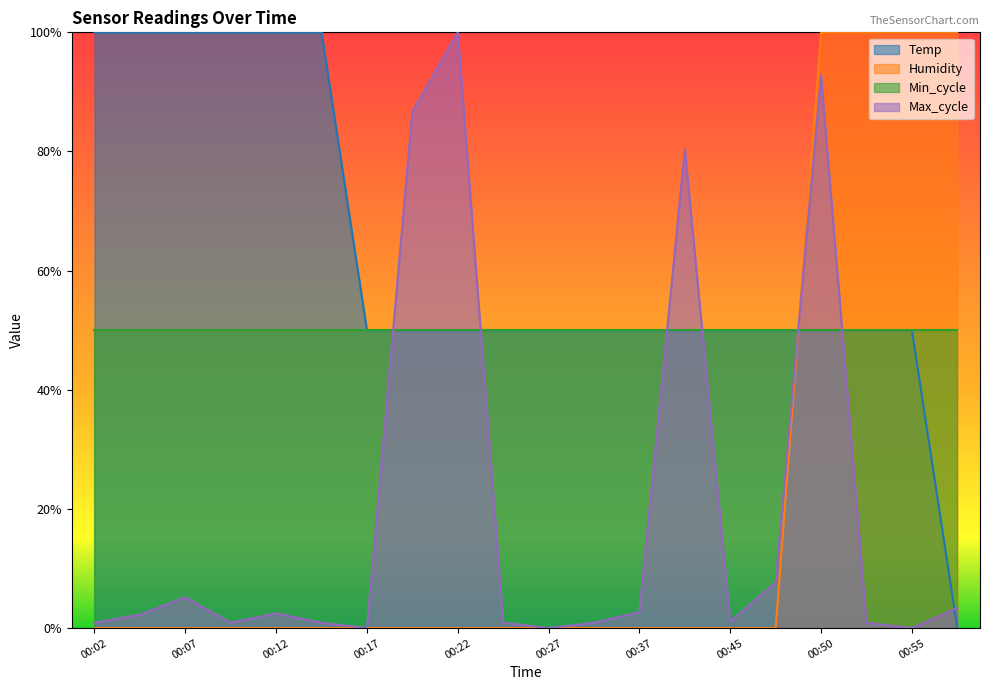

What is the total value across all series at 00:22?

200.0